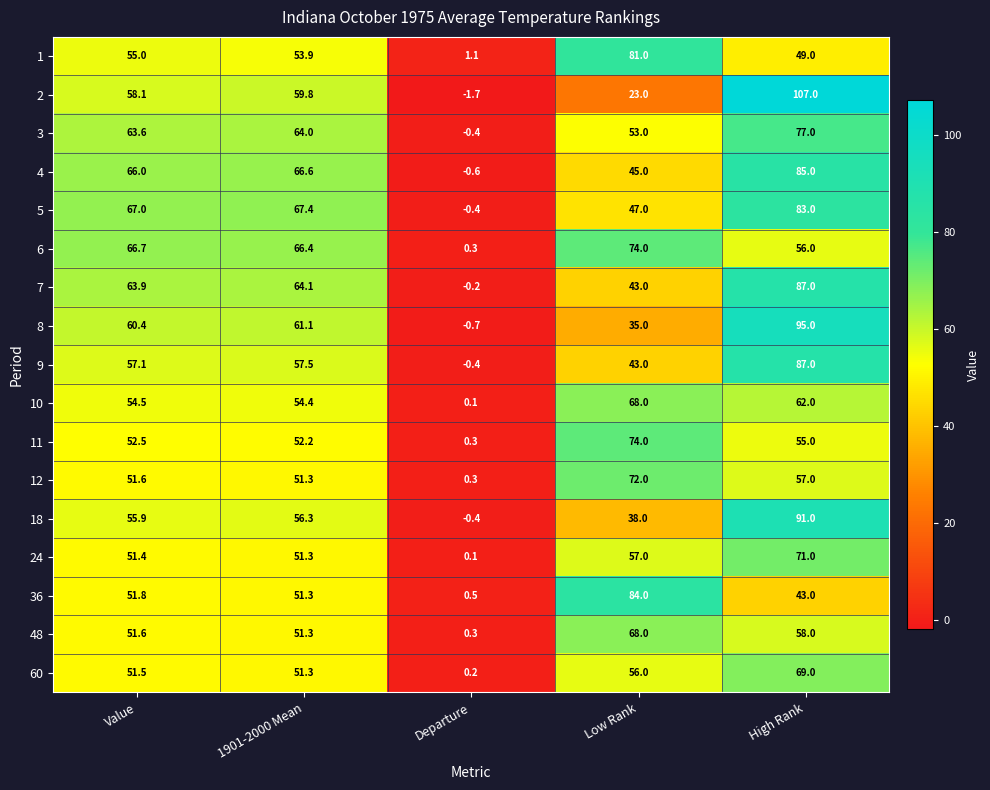

At which category is the sum across all series the highest?

High Rank